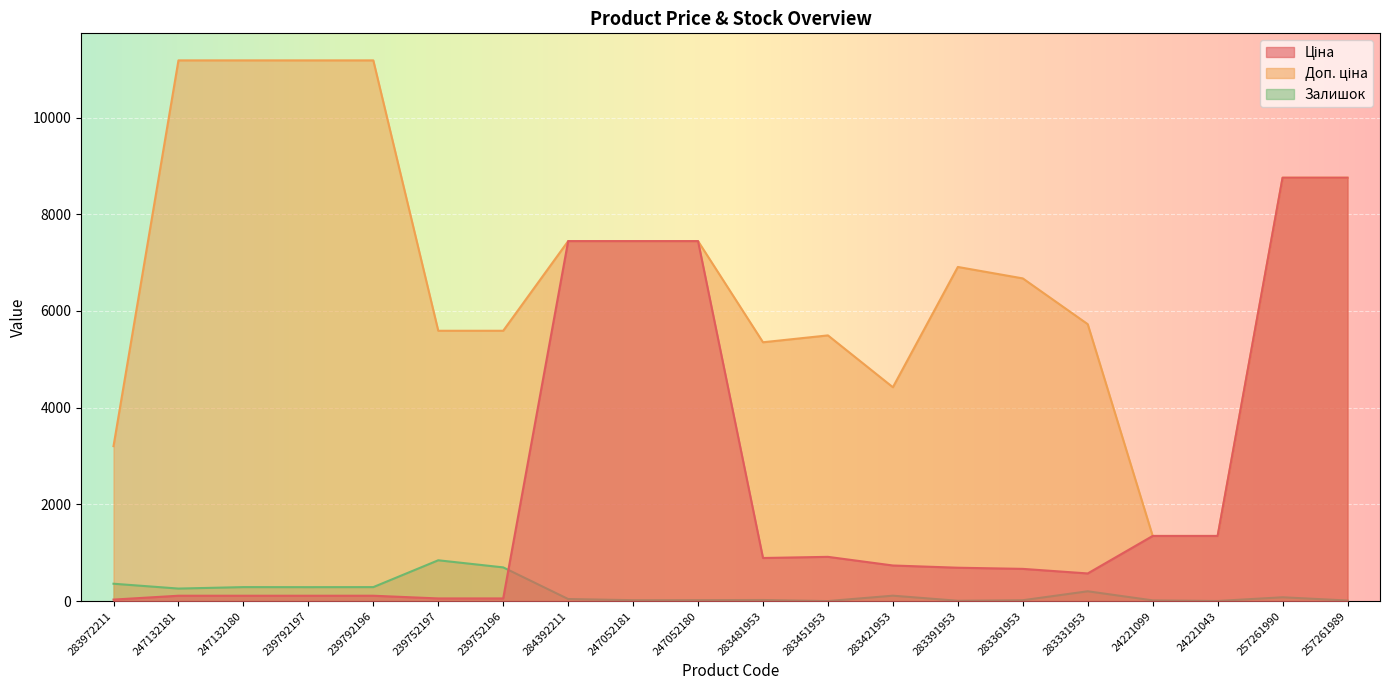

Where do Залишок and Ціна first cross each other?

239752196 and 284392211